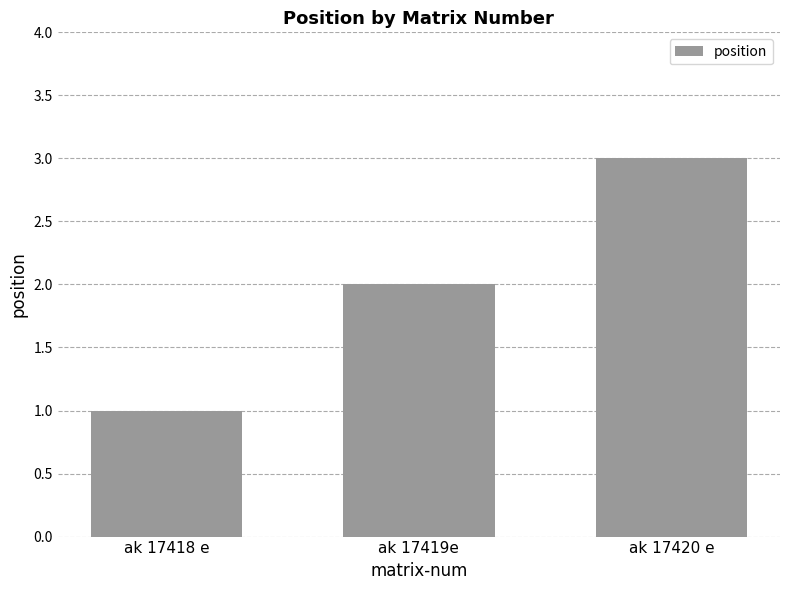

Does the chart contain any negative values?

No